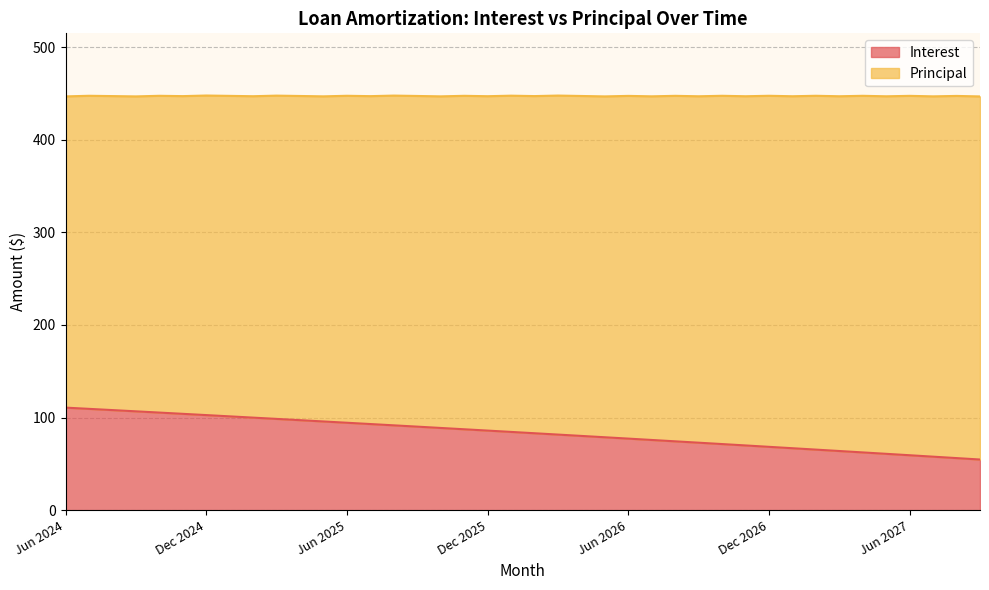

Does the chart display data point markers on the line(s)?

No